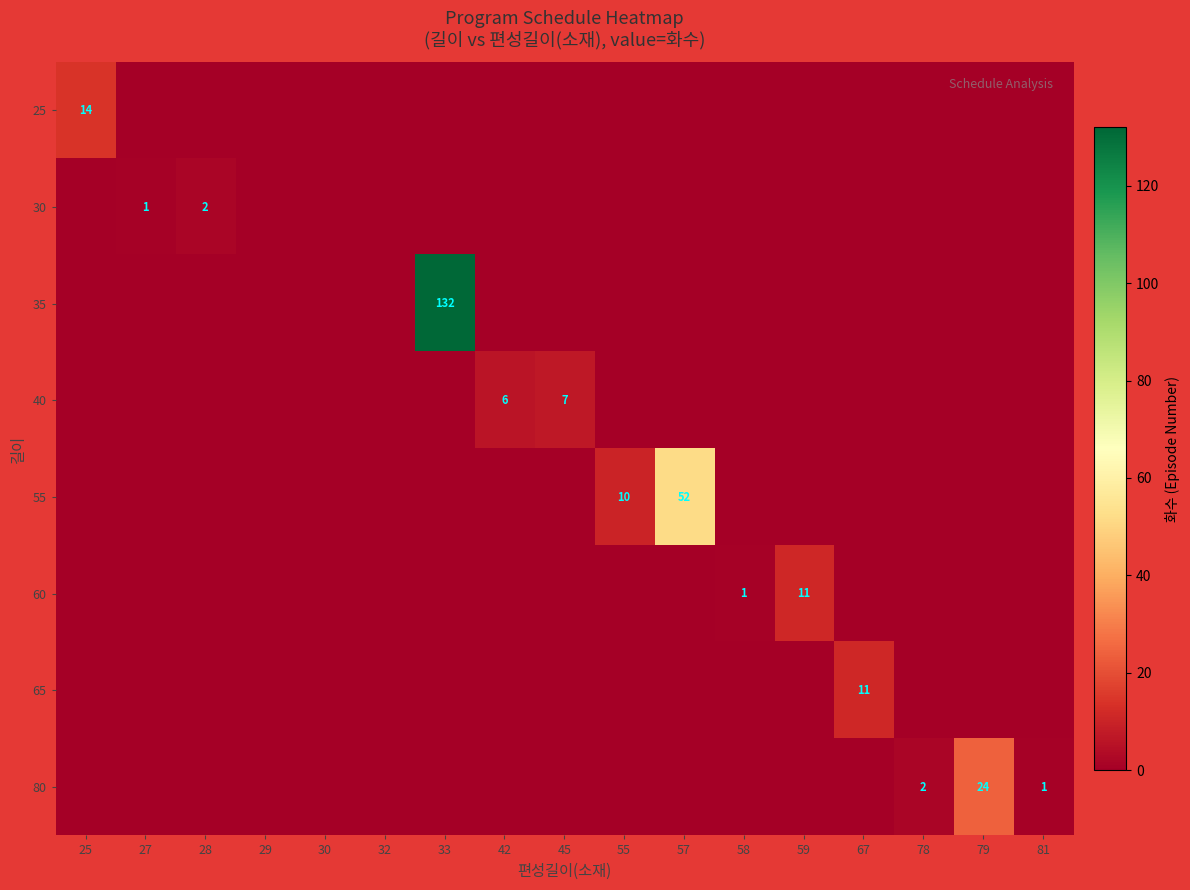

Is it true that 80 equals 1 at 81?

True